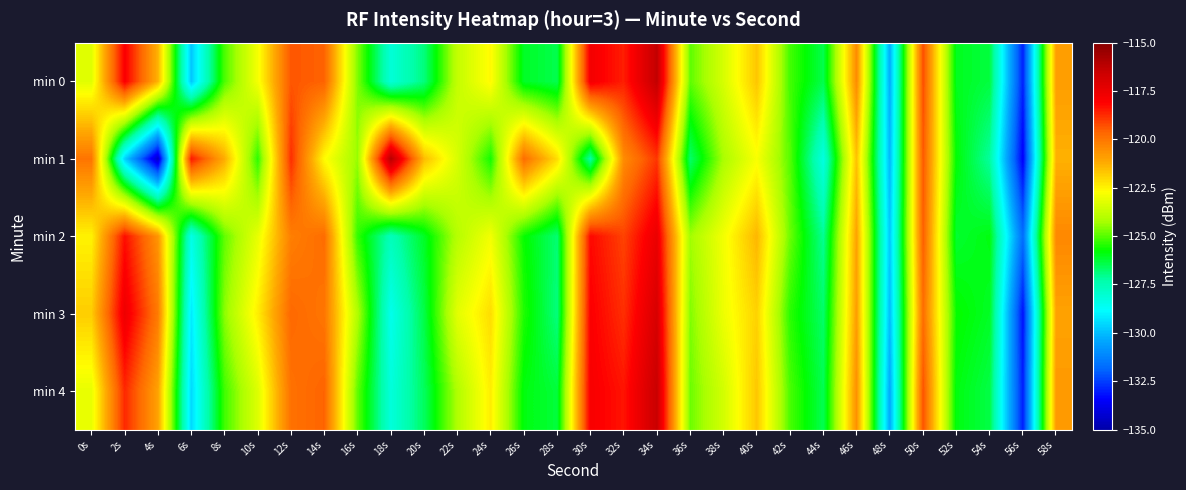

Reading left to right, what are all the values shown in this chart?

min 0: 0s=-123.2	2s=-118.0	4s=-121.3	6s=-129.8	8s=-125.1	10s=-122.9	12s=-119.4	14s=-119.6	16s=-124.6	18s=-128.1	20s=-126.9	22s=-123.8	24s=-122.6	26s=-126.1	28s=-126.5	30s=-117.8	32s=-118.6	34s=-116.3	36s=-124.9	38s=-123.4	40s=-121.7	42s=-125.2	44s=-126.5	46s=-120.5	48s=-130.3	50s=-119.2	52s=-126.0	54s=-126.3	56s=-132.9	58s=-120.9
min 1: 0s=-120.0	2s=-129.6	4s=-134.4	6s=-118.5	8s=-121.2	10s=-125.4	12s=-118.8	14s=-122.7	16s=-124.4	18s=-116.1	20s=-121.5	22s=-123.4	24s=-125.6	26s=-119.8	28s=-122.1	30s=-127.3	32s=-120.5	34s=-118.9	36s=-126.7	38s=-124.2	40s=-122.8	42s=-125.0	44s=-128.3	46s=-121.6	48s=-130.1	50s=-119.4	52s=-125.8	54s=-127.2	56s=-133.5	58s=-121.3
min 2: 0s=-122.5	2s=-118.3	4s=-120.7	6s=-128.4	8s=-124.9	10s=-123.1	12s=-120.2	14s=-119.8	16s=-125.3	18s=-127.6	20s=-126.1	22s=-124.0	24s=-122.9	26s=-125.7	28s=-126.8	30s=-118.2	32s=-119.1	34s=-117.5	36s=-124.3	38s=-122.9	40s=-121.4	42s=-124.8	44s=-127.1	46s=-121.0	48s=-129.8	50s=-119.5	52s=-126.2	54s=-125.9	56s=-131.7	58s=-120.4
min 3: 0s=-121.8	2s=-117.6	4s=-120.1	6s=-129.2	8s=-124.5	10s=-122.4	12s=-119.7	14s=-120.0	16s=-124.1	18s=-128.5	20s=-126.4	22s=-123.2	24s=-122.1	26s=-125.5	28s=-126.9	30s=-118.0	32s=-118.8	34s=-116.9	36s=-124.6	38s=-123.0	40s=-121.9	42s=-125.4	44s=-126.7	46s=-120.9	48s=-130.0	50s=-119.8	52s=-125.7	54s=-126.1	56s=-133.2	58s=-121.0
min 4: 0s=-123.1	2s=-118.7	4s=-121.0	6s=-129.5	8s=-125.2	10s=-123.3	12s=-119.9	14s=-119.6	16s=-124.9	18s=-128.2	20s=-126.6	22s=-124.1	24s=-122.4	26s=-125.9	28s=-126.3	30s=-117.9	32s=-118.4	34s=-116.5	36s=-124.8	38s=-123.5	40s=-121.7	42s=-125.1	44s=-126.5	46s=-120.6	48s=-130.4	50s=-119.3	52s=-125.9	54s=-126.4	56s=-133.0	58s=-120.8